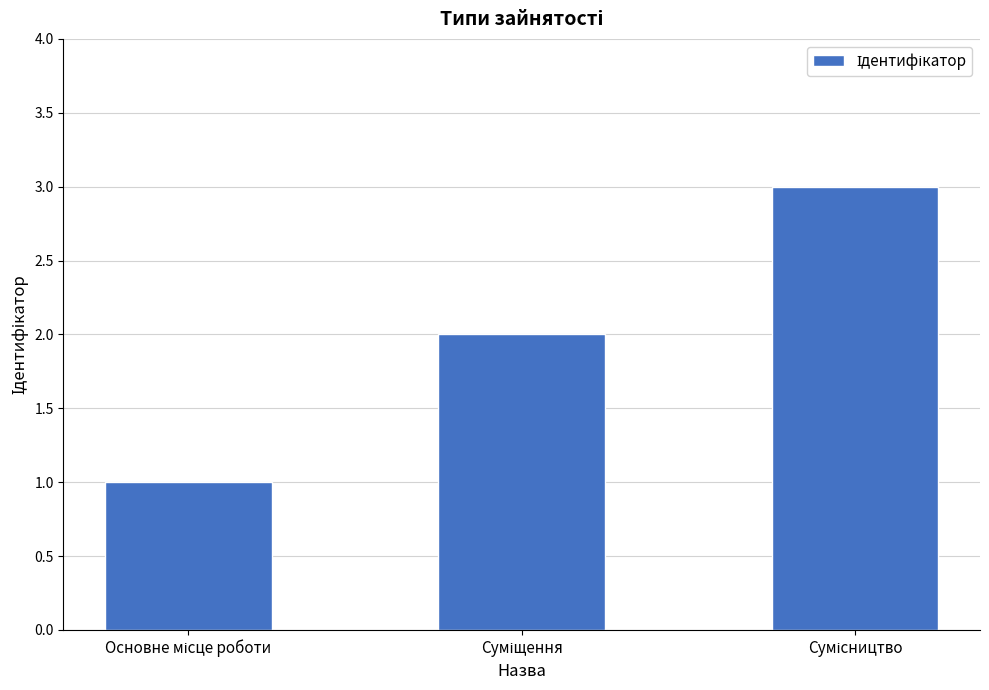

What is the sum of all values?

6